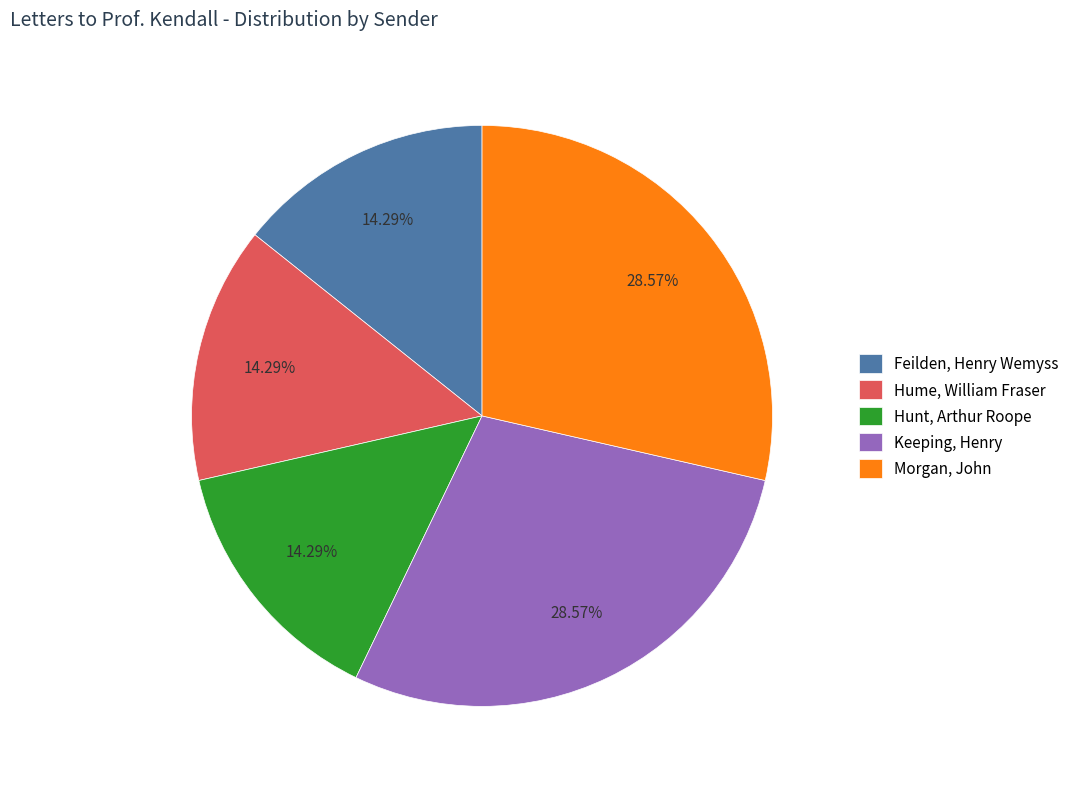

Is it true that Hunt, Arthur Roope is 14% of the pie?

True